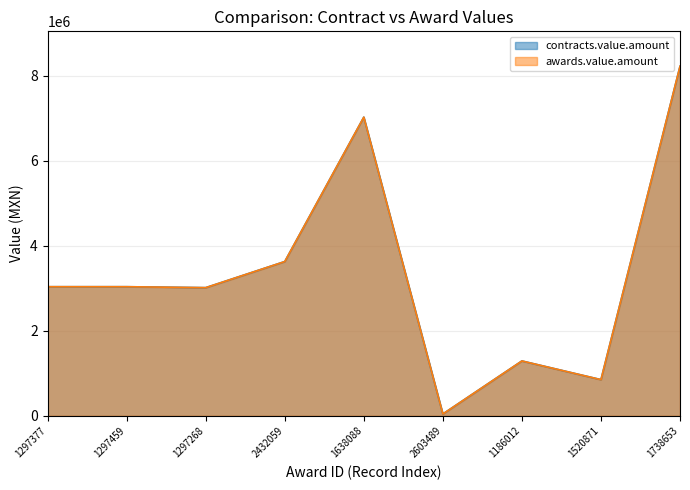

How many data points in contracts.value.amount are less than 3039187?

4